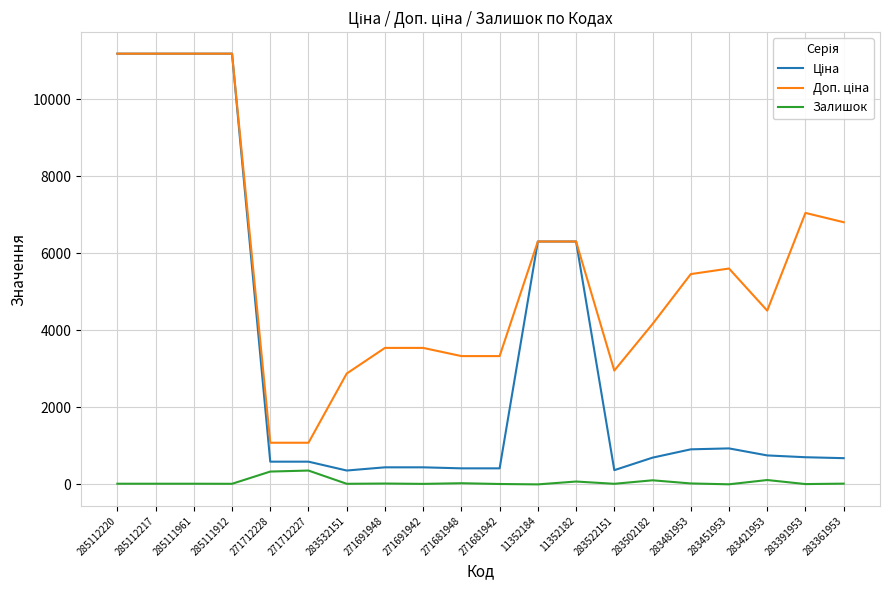

True or false: Залишок has a value of 333.0 at 271712228.

True